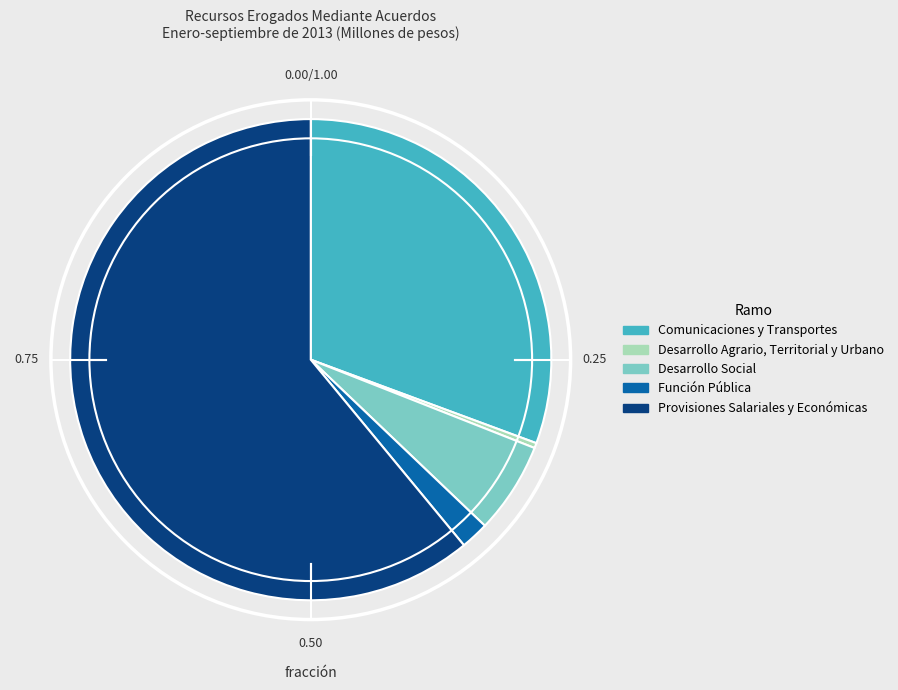

Which slice represents more than half of the pie?

Provisiones Salariales y Económicas